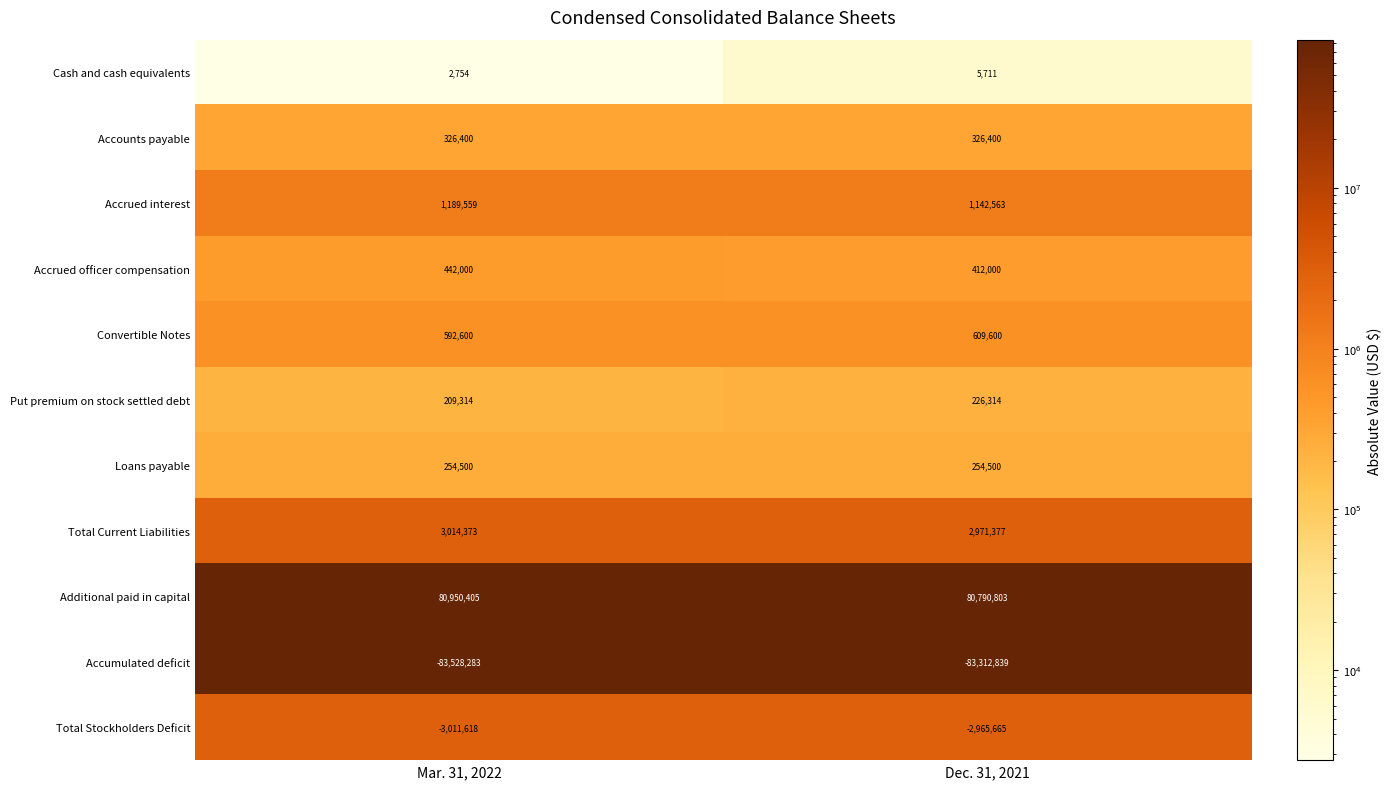

What is the total value across all series at Dec. 31, 2021?

460764